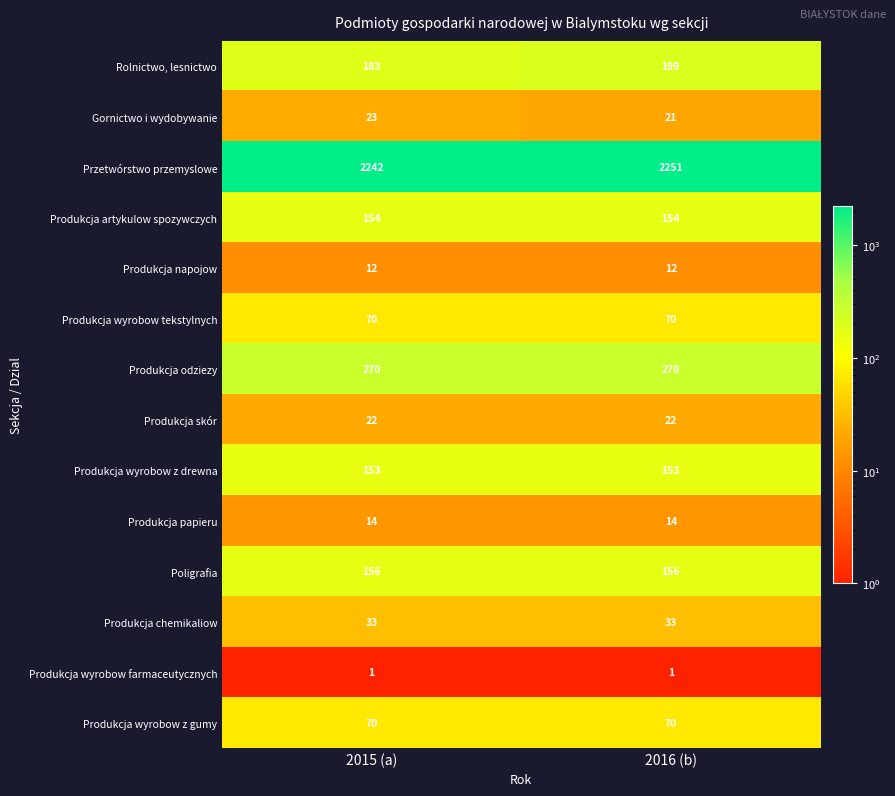

Which series has the largest range (max minus min)?

Rolnictwo, lesnictwo